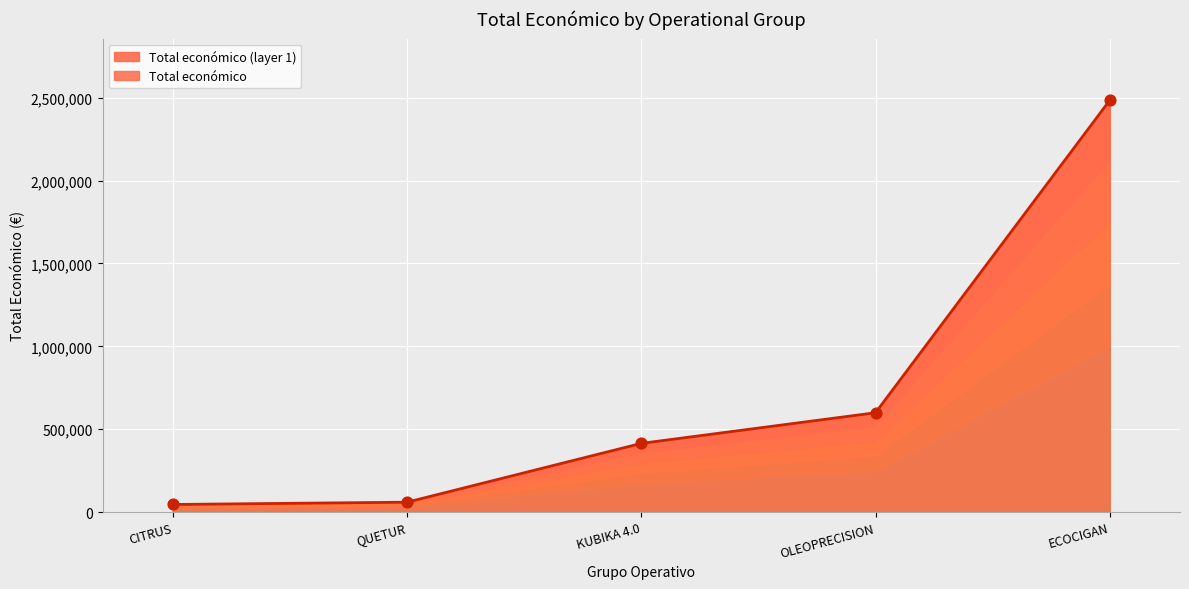

Which has a higher value, KUBIKA 4.0 or ECOCIGAN?

ECOCIGAN